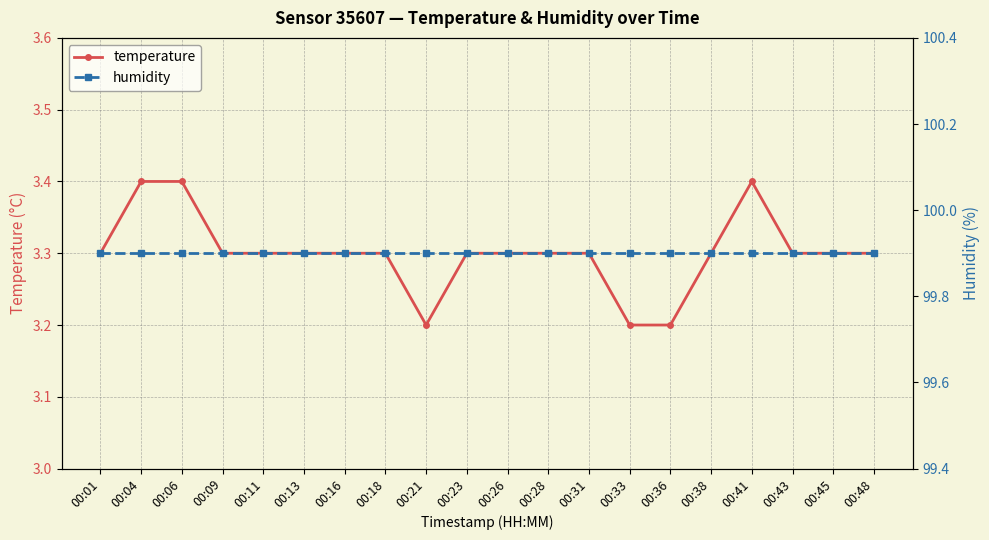

True or false: temperature has more than 2 interior local peaks.

False